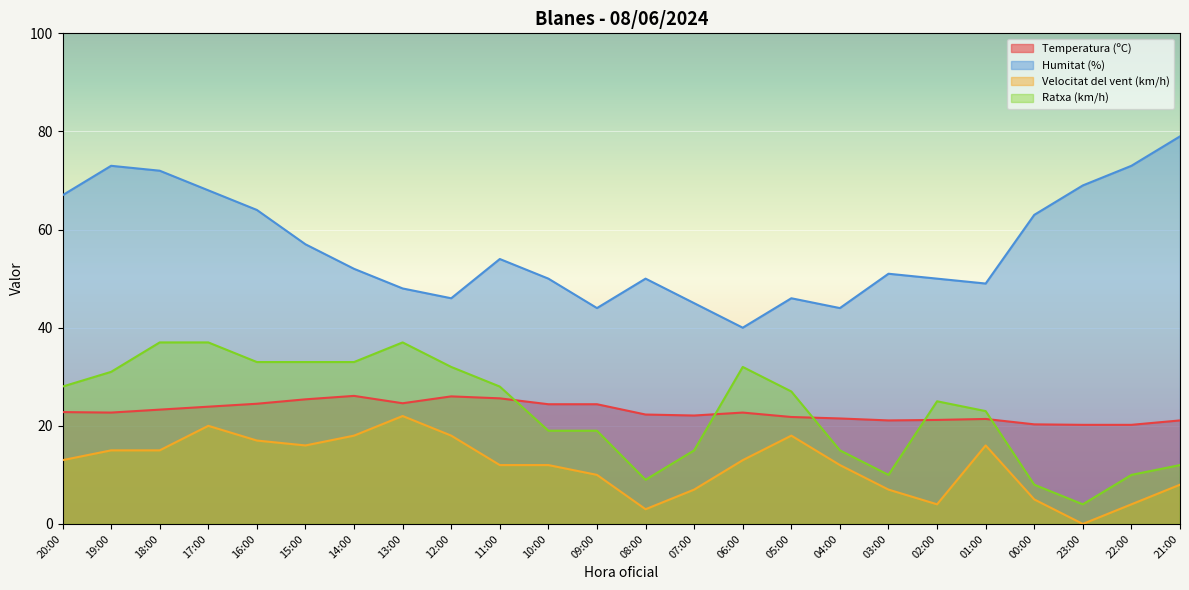

At which category does the chart reach its minimum across all series?

23:00